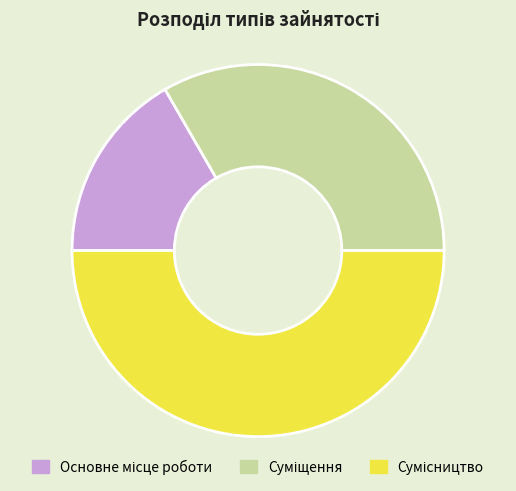

Is it true that Сумісництво is 57% of the pie?

False